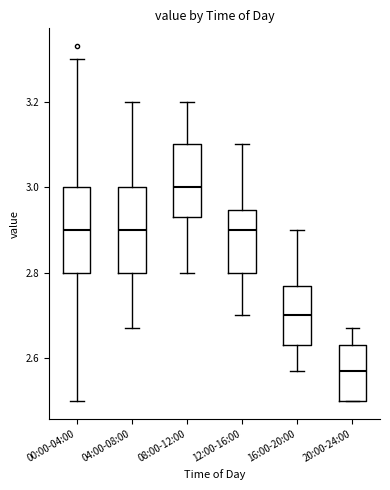

Reading left to right, transcribe this box plot: for each box, give where its median line is, the range the box spans, and where its two whiskers end, as read against the y-axis. The values are not printed on the chart, so give them approximately, as read against the axis.

00:00-04:00: median 2.90, box 2.80 to 3.00, whiskers 2.50 to 3.30
04:00-08:00: median 2.90, box 2.80 to 3.00, whiskers 2.68 to 3.20
08:00-12:00: median 3.00, box 2.94 to 3.10, whiskers 2.80 to 3.20
12:00-16:00: median 2.90, box 2.80 to 2.94, whiskers 2.70 to 3.10
16:00-20:00: median 2.70, box 2.64 to 2.78, whiskers 2.58 to 2.90
20:00-24:00: median 2.58, box 2.50 to 2.64, whiskers 2.50 to 2.68